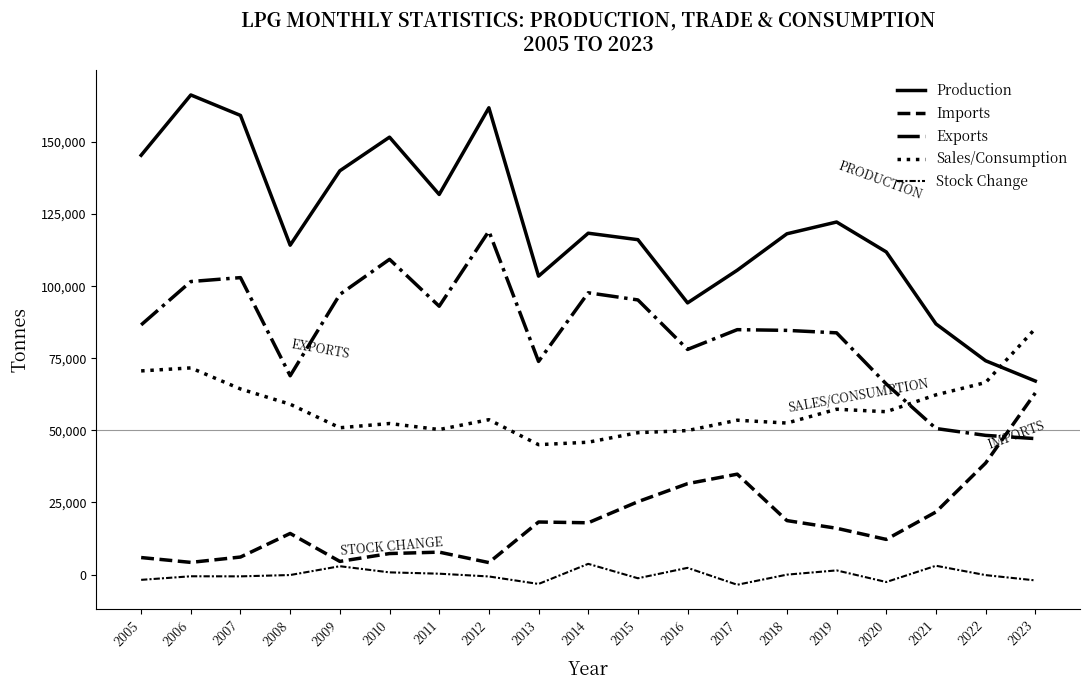

Reading left to right, what are all the values shown in this chart?

Production: 145396	166310	159209	114205	140015	151679	131802	161861	103476	118364	116121	94204	105527	118162	122245	111874	86913	74132	67105
Imports: 5880	4202	6060	14238	4542	7267	7760	4135	18209	17940	25248	31509	34801	18698	16040	12171	21687	38653	62952
Exports: 86569	101608	102965	68921	97134	109303	93041	119082	73891	97704	95226	78059	84916	84667	83814	66070	50631	48253	47137
Sales/Consumption: 70610	71655	64347	59053	50895	52365	50272	53695	45027	45883	49183	49920	53506	52524	57317	56458	62300	66580	85272
Stock Change: -1855	-612	-641	-181	2876	742	283	-678	-3275	3693	-1299	2312	-3555	-46	1425	-2605	3038	-210	-2043